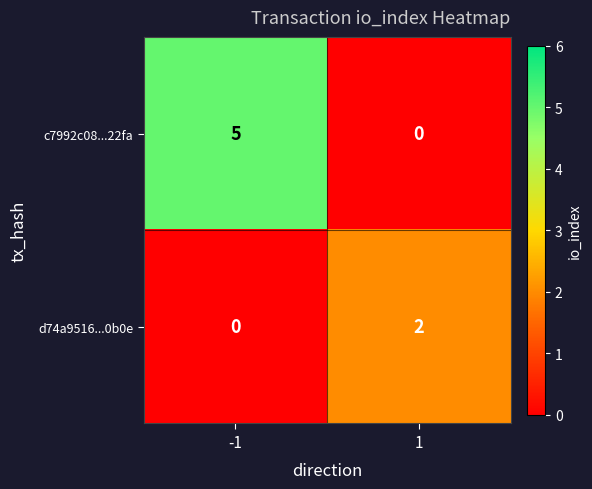

What is the sum of all c7992c08...22fa values?

5